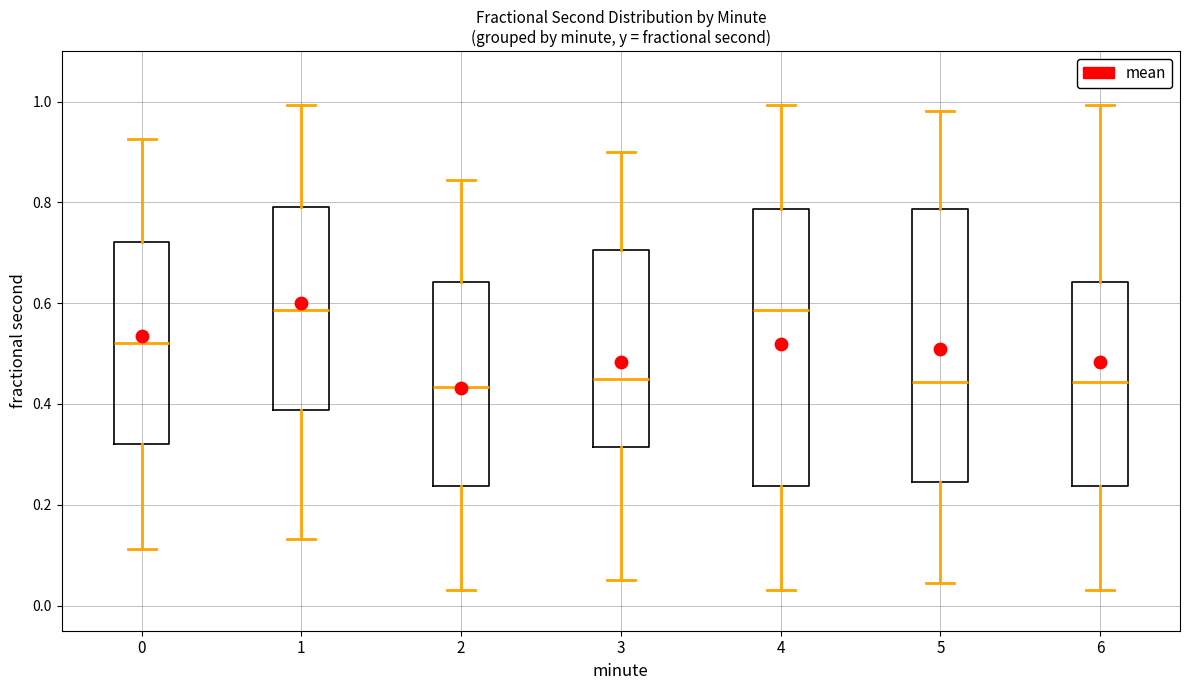

Reading left to right, read every box against the y-axis: the position of its median line, the range the box covers, and the ends of its whiskers. The values are not printed on the chart, so give them approximately, as read against the axis.

0: median 0.52, box 0.32 to 0.72, whiskers 0.12 to 0.92
1: median 0.58, box 0.38 to 0.80, whiskers 0.14 to 1.00
2: median 0.44, box 0.24 to 0.64, whiskers 0.02 to 0.84
3: median 0.46, box 0.32 to 0.70, whiskers 0.06 to 0.90
4: median 0.58, box 0.24 to 0.78, whiskers 0.02 to 1.00
5: median 0.44, box 0.24 to 0.78, whiskers 0.04 to 0.98
6: median 0.44, box 0.24 to 0.64, whiskers 0.02 to 1.00